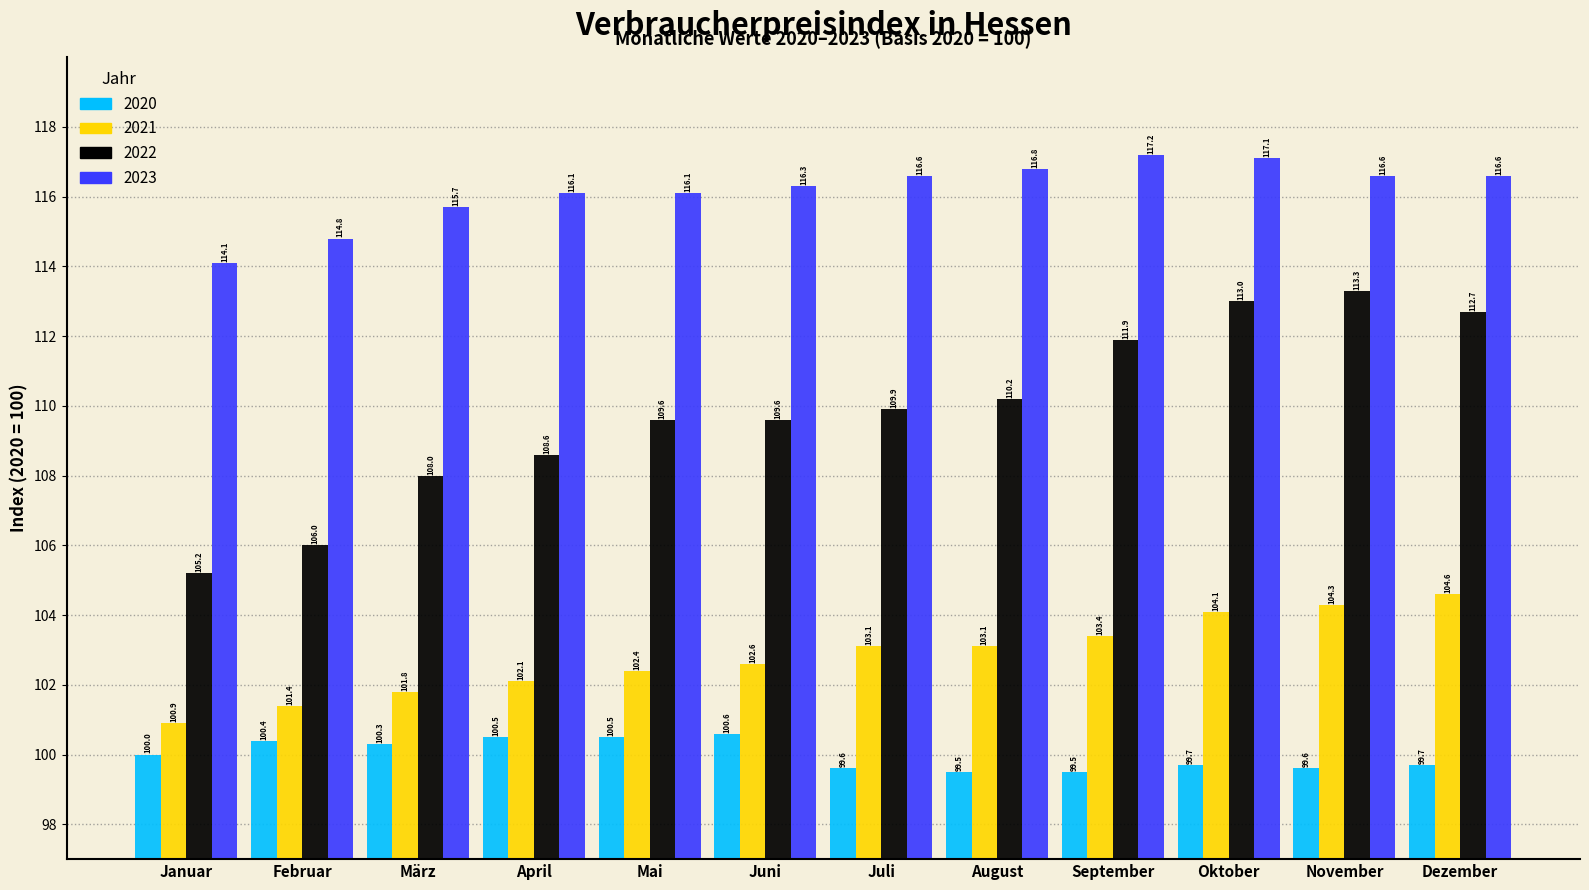

Reading left to right, list all the values displayed in this chart.

2020: Januar=100.0	Februar=100.4	März=100.3	April=100.5	Mai=100.5	Juni=100.6	Juli=99.6	August=99.5	September=99.5	Oktober=99.7	November=99.6	Dezember=99.7
2021: Januar=100.9	Februar=101.4	März=101.8	April=102.1	Mai=102.4	Juni=102.6	Juli=103.1	August=103.1	September=103.4	Oktober=104.1	November=104.3	Dezember=104.6
2022: Januar=105.2	Februar=106.0	März=108.0	April=108.6	Mai=109.6	Juni=109.6	Juli=109.9	August=110.2	September=111.9	Oktober=113.0	November=113.3	Dezember=112.7
2023: Januar=114.1	Februar=114.8	März=115.7	April=116.1	Mai=116.1	Juni=116.3	Juli=116.6	August=116.8	September=117.2	Oktober=117.1	November=116.6	Dezember=116.6